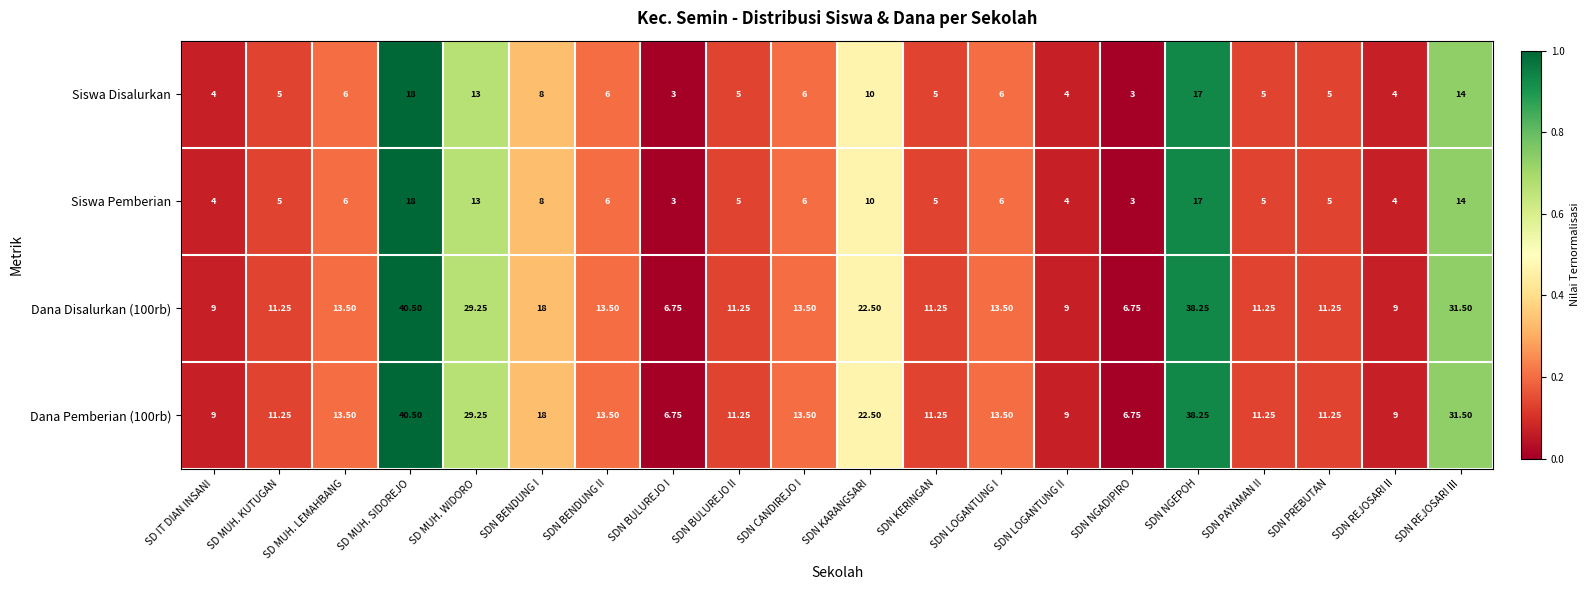

At which label is Dana Disalurkan (100rb) closest to 23?

SDN KARANGSARI